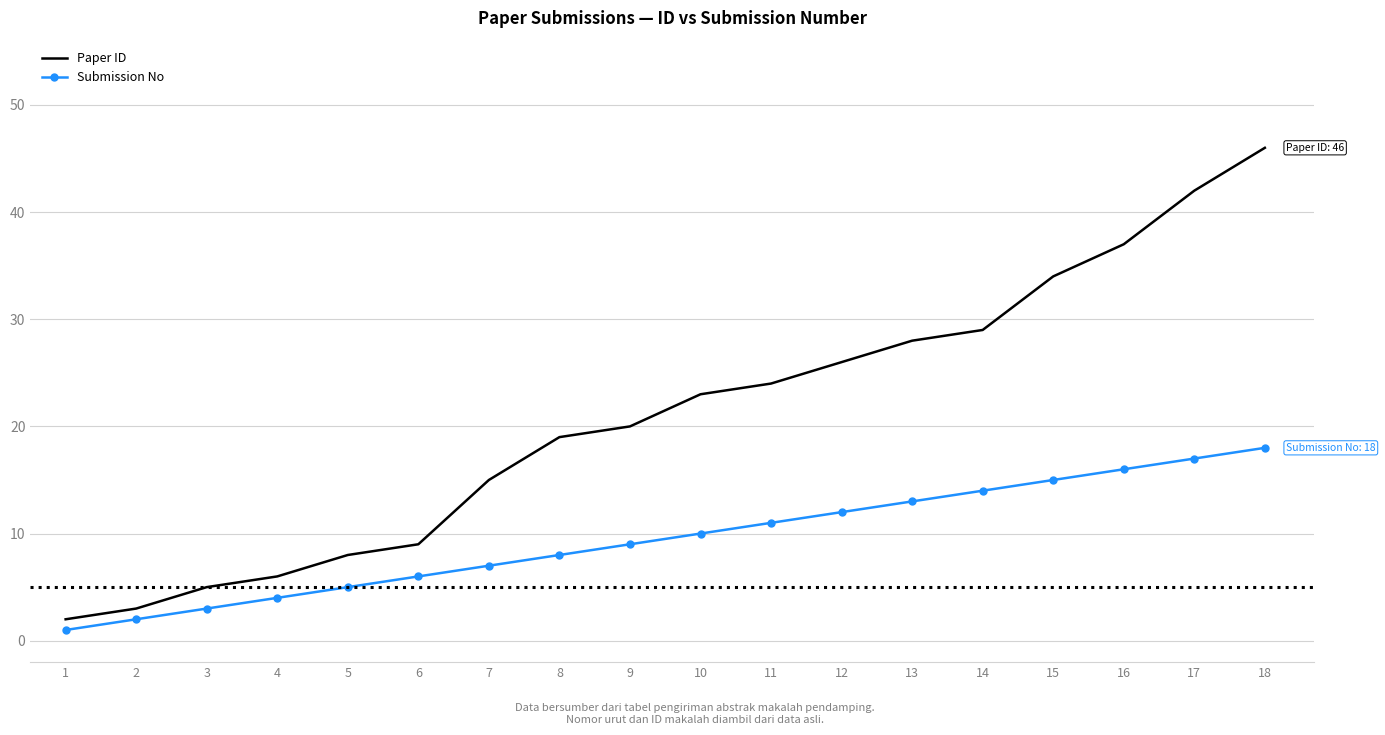

Which series changed the most between 4 and 14?

Paper ID